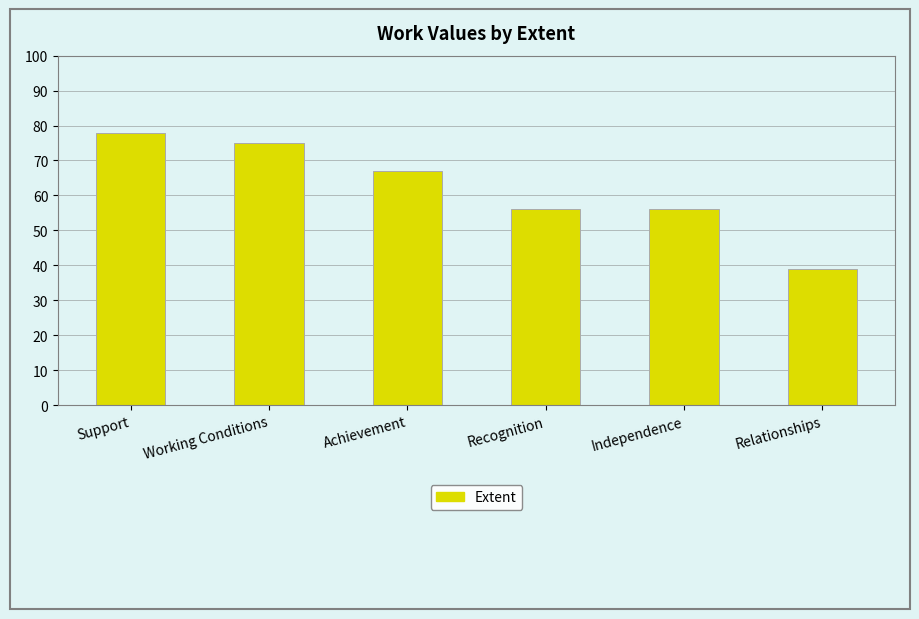

At which category does the chart reach its minimum across all series?

Relationships